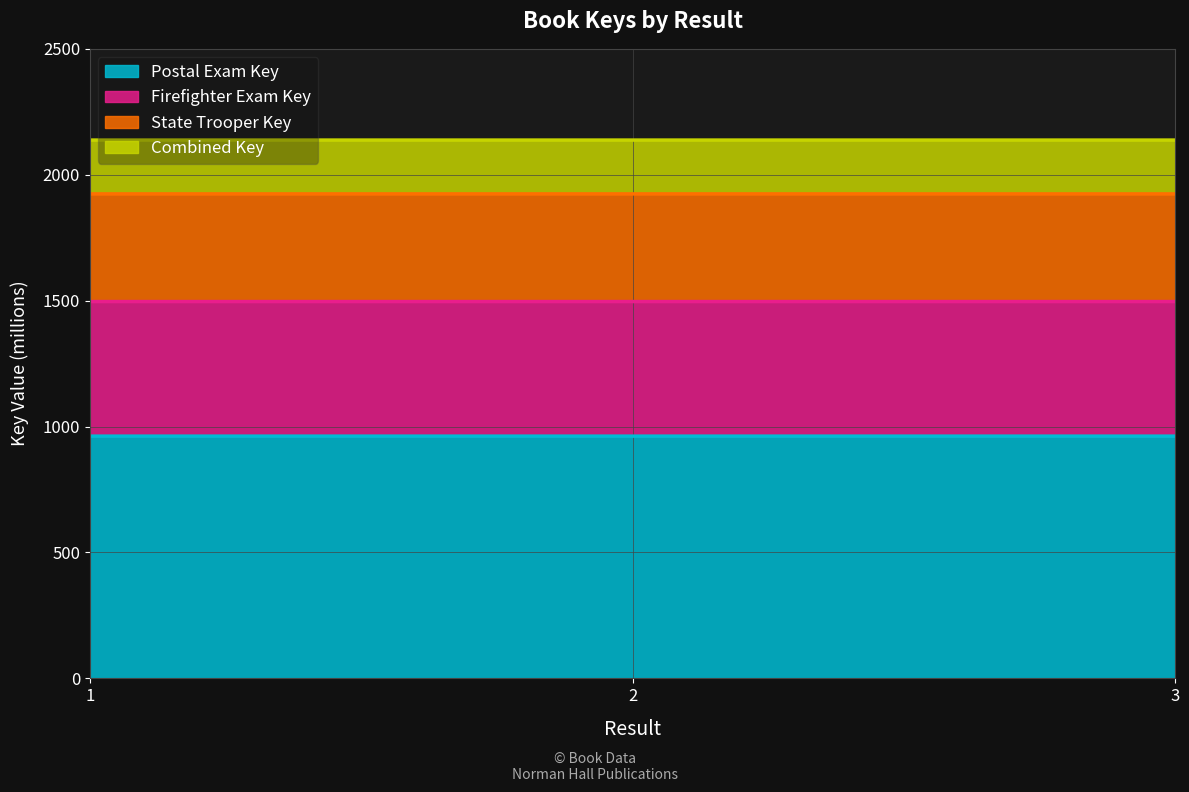

List the labels in order of value, smallest first.

3, 2, 1